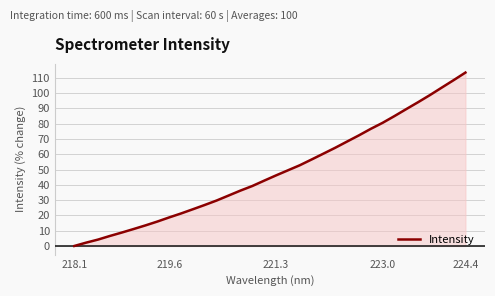

At which label does Intensity reach its peak?

224.4